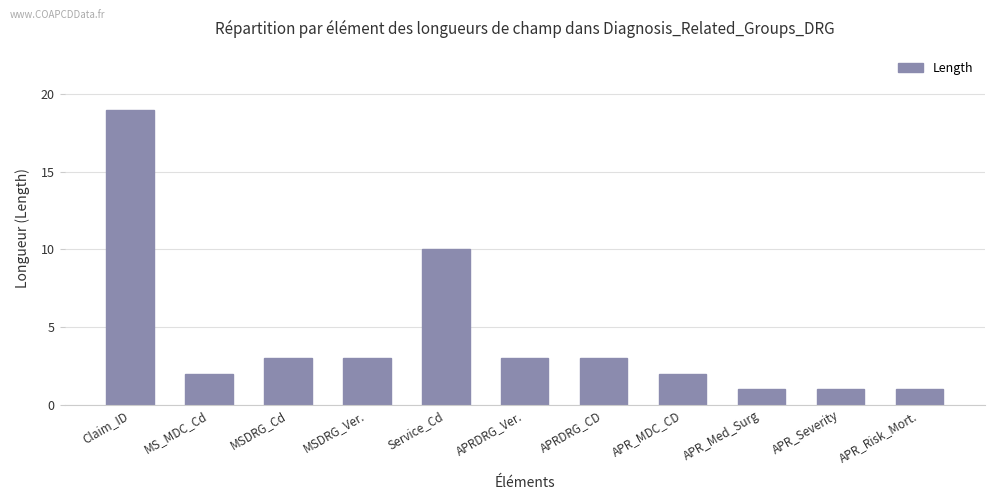

How many bars are there in total?

11